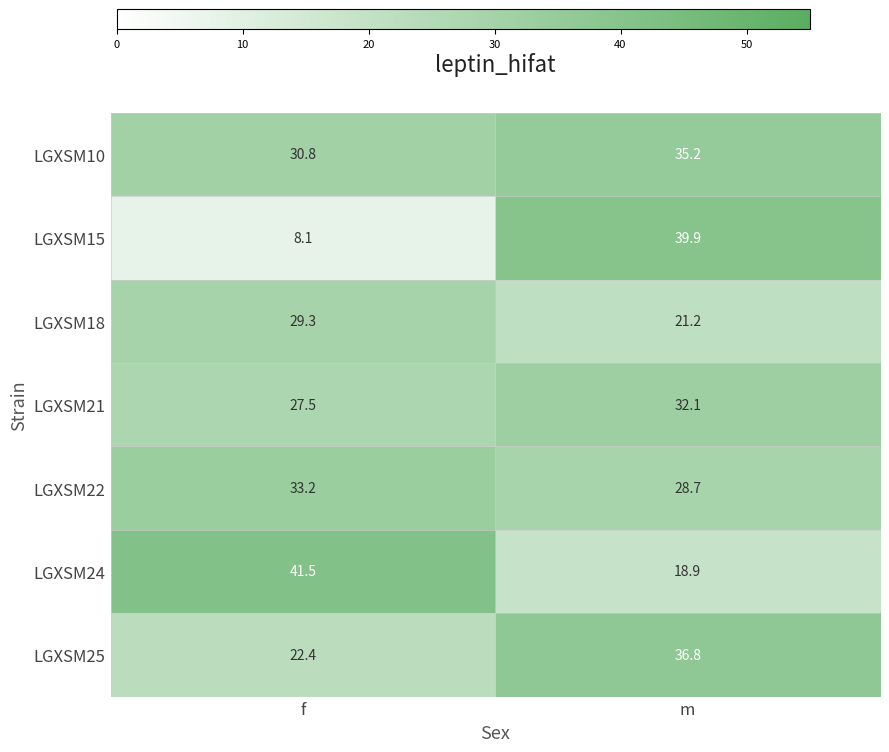

What is the maximum value shown in the chart?

41.5